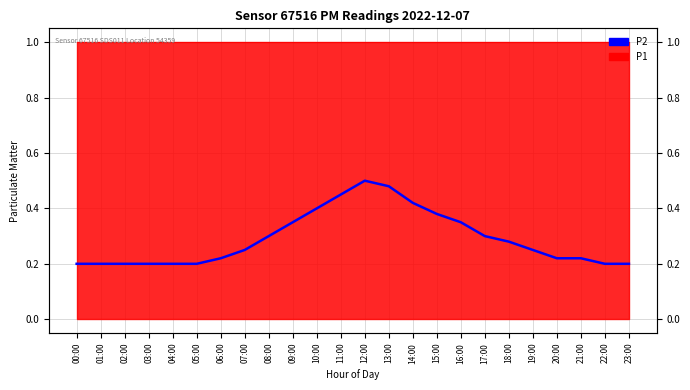

What is the change in value from 03:00 to 10:00?

+0.2